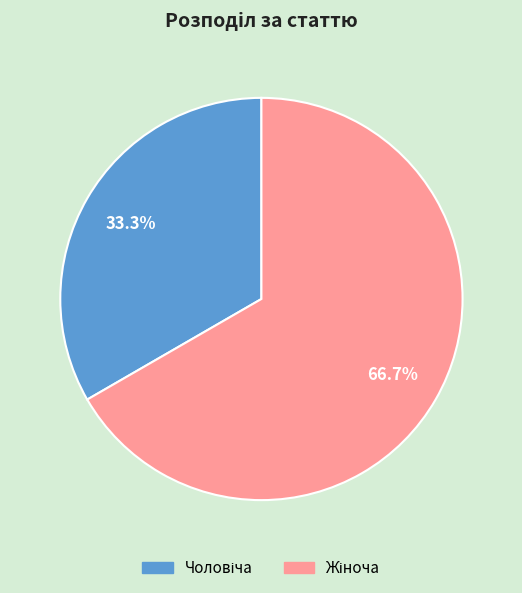

Is there a majority slice in this chart?

Yes